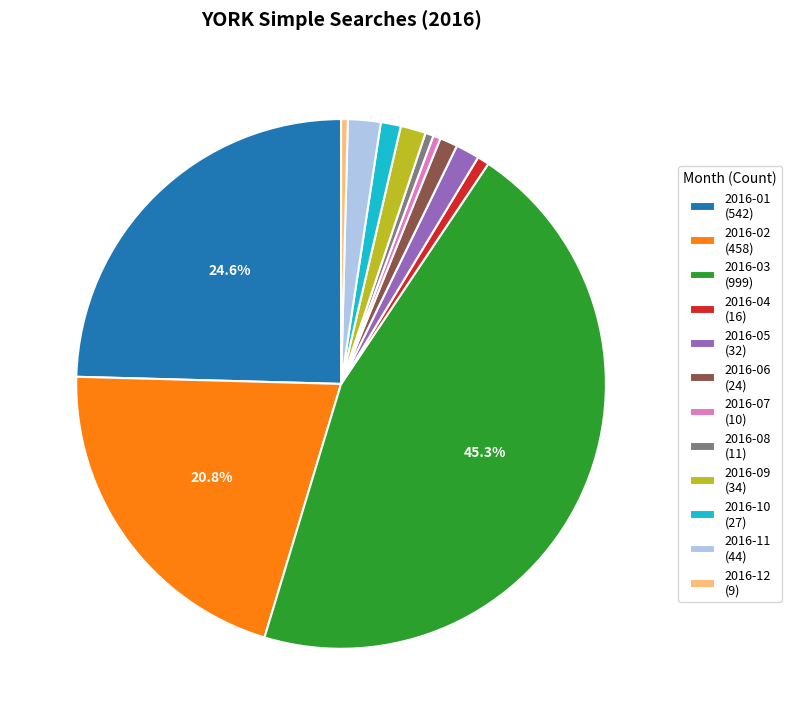

The 2016-10 slice represents 11% of the pie. True or false?

False